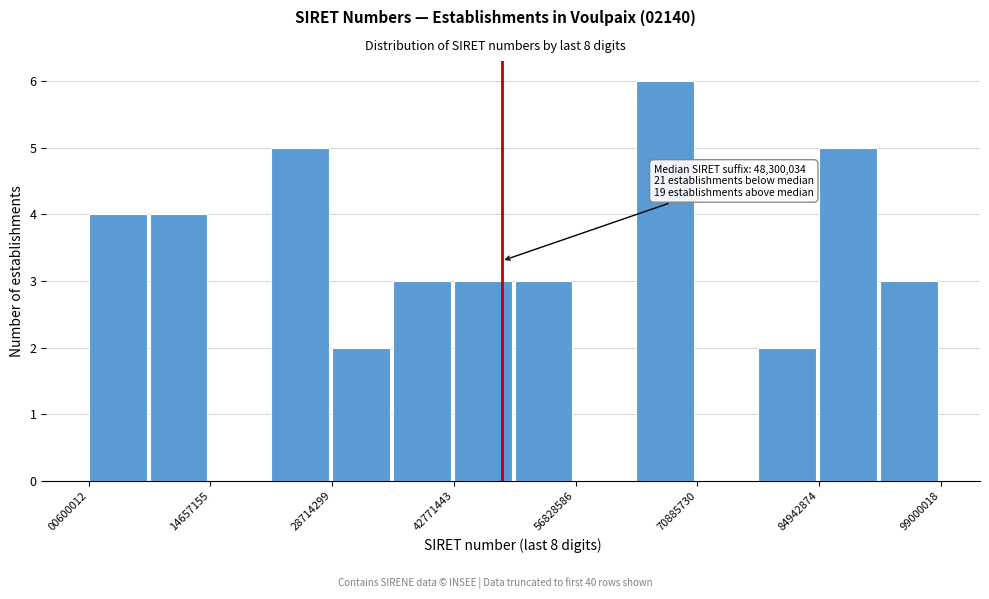

Around what value on the x-axis is the tallest bar? Give the approximate position of its centre, as read against the axis.

68000000